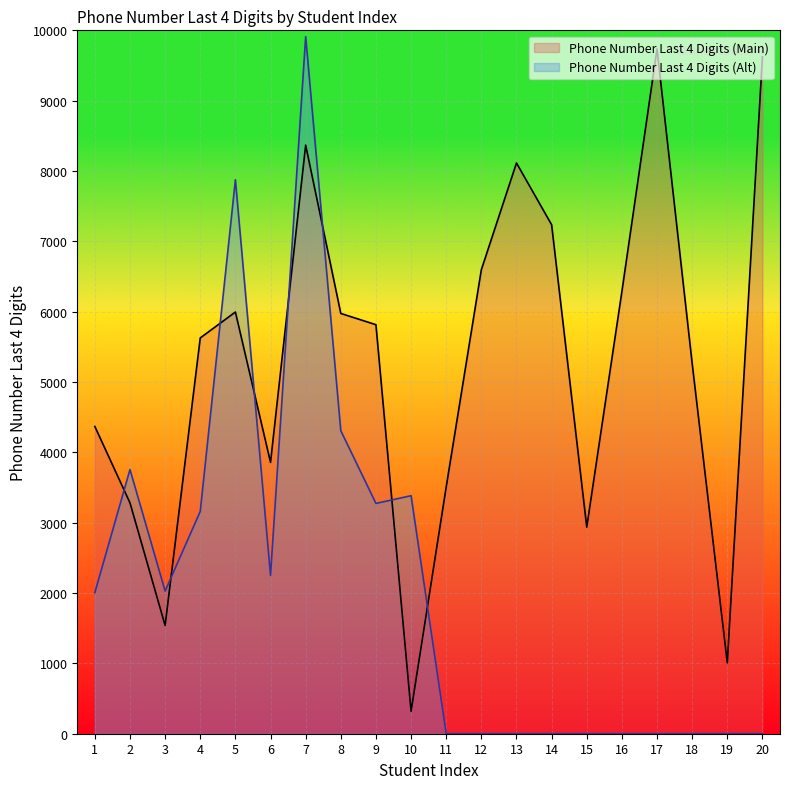

Which series has the largest total across all categories?

Phone Number Last 4 Digits (Main)